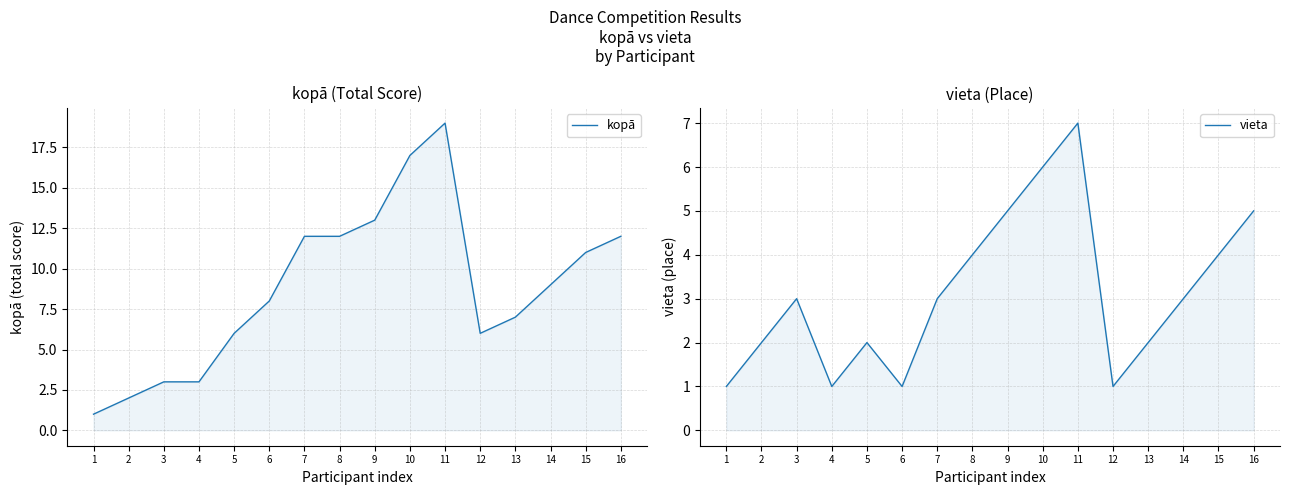

The value of vieta at 2 is 2. True or false?

True